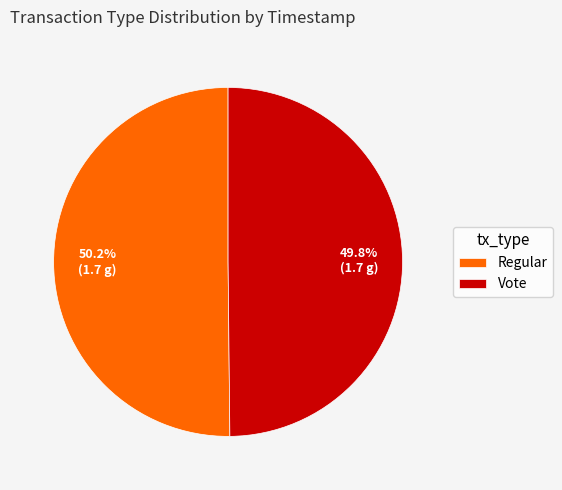

Approximately how many times larger is the value at Regular compared to Vote?

1.0